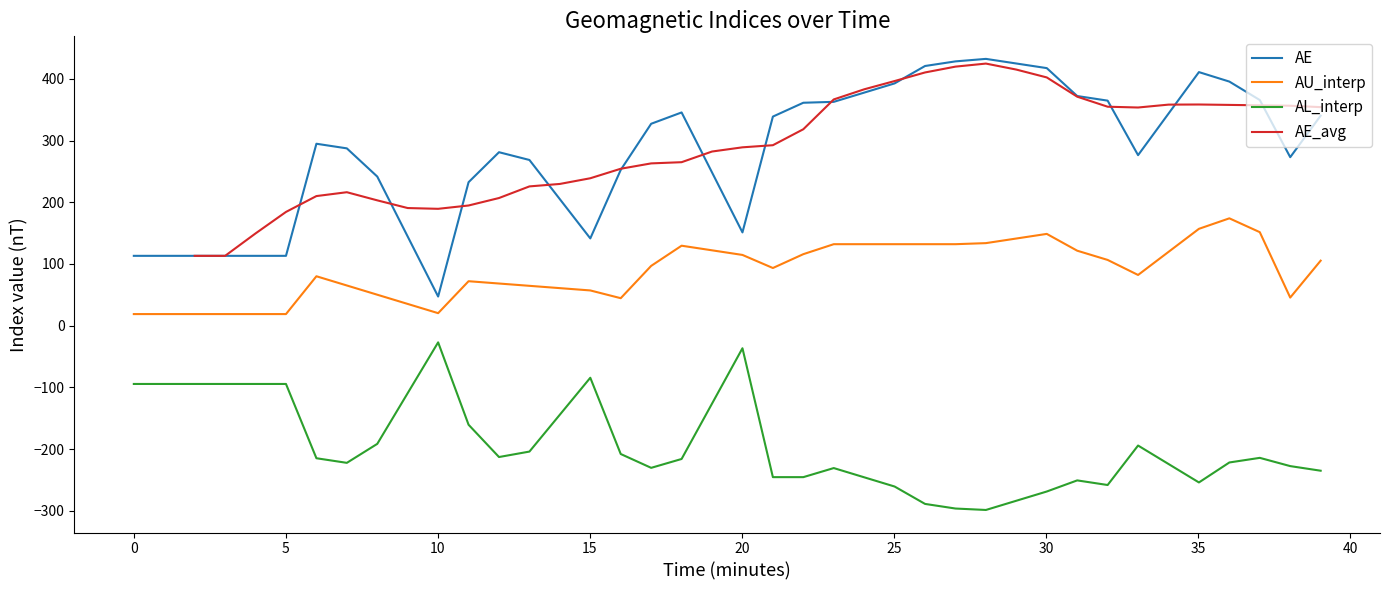

How many AE_avg values are between 206 and 358?

19